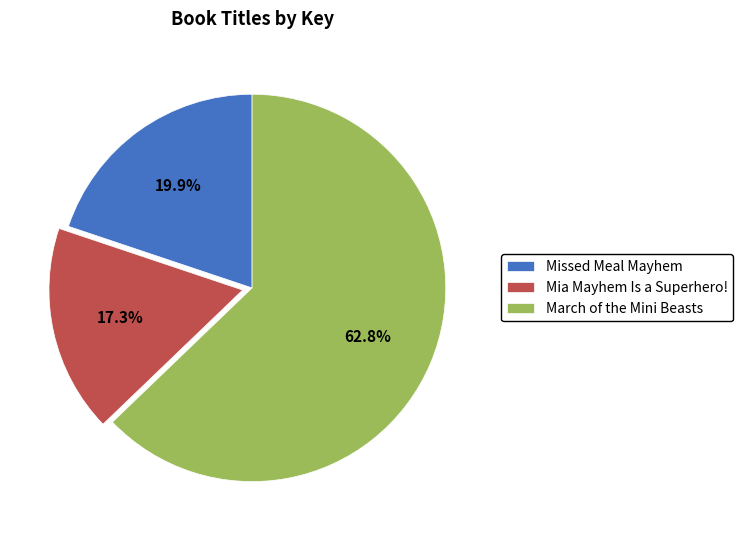

To the nearest percent, what is the average slice percentage?

33%